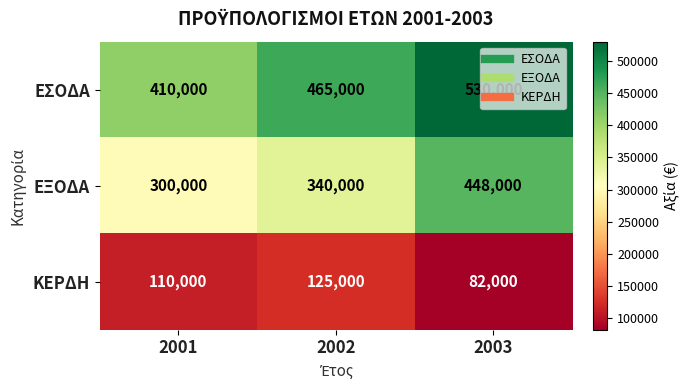

How many distinct data groups are displayed?

3